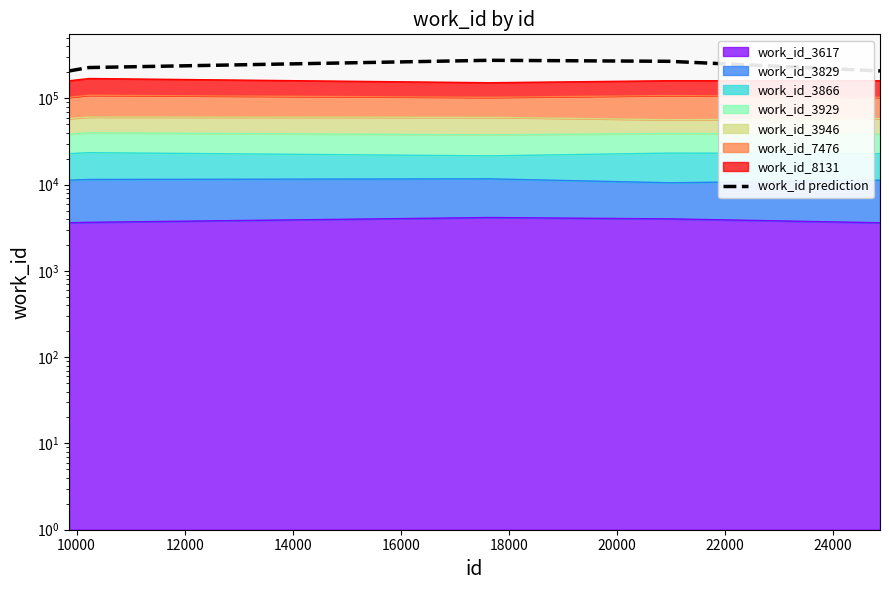

What is the difference between the maximum and minimum values?

68440.3